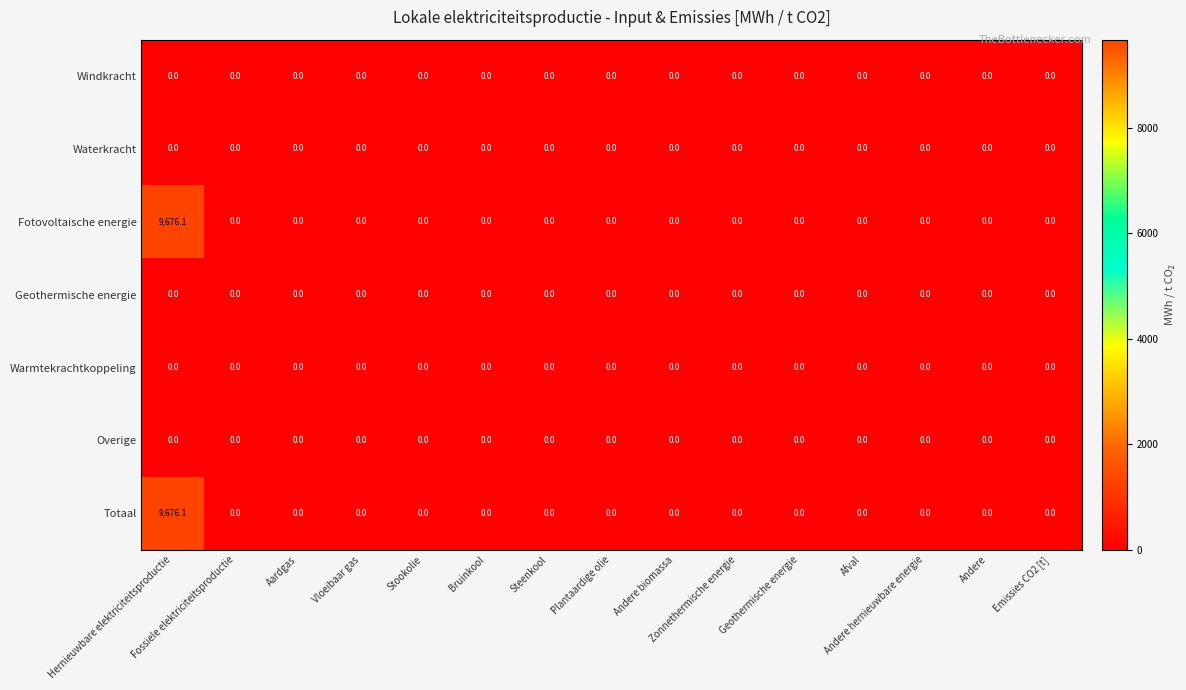

What is the maximum value for Fotovoltaische energie?

9676.1